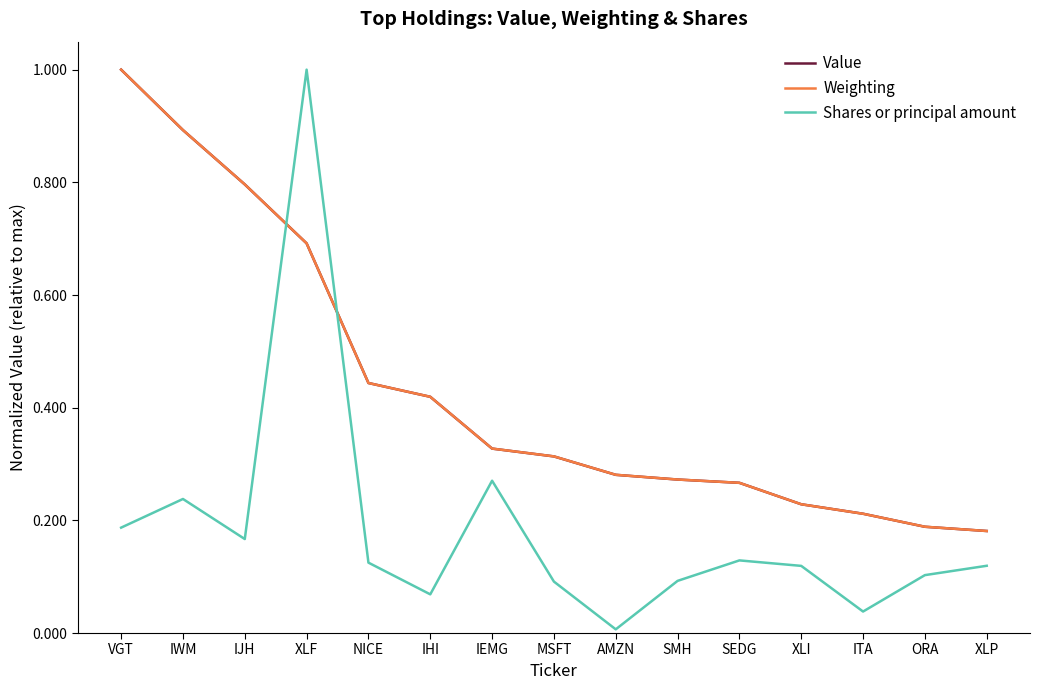

True or false: Weighting has more than 2 points higher than both neighbors.

False